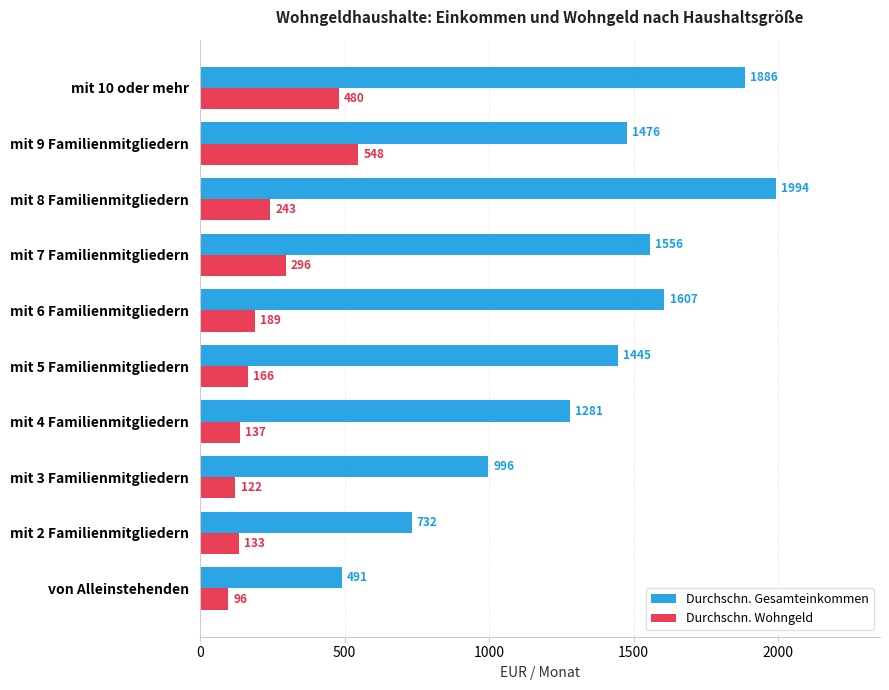

The Durchschn. Gesamteinkommen series shows 1886 at mit 10 oder mehr. True or false?

True